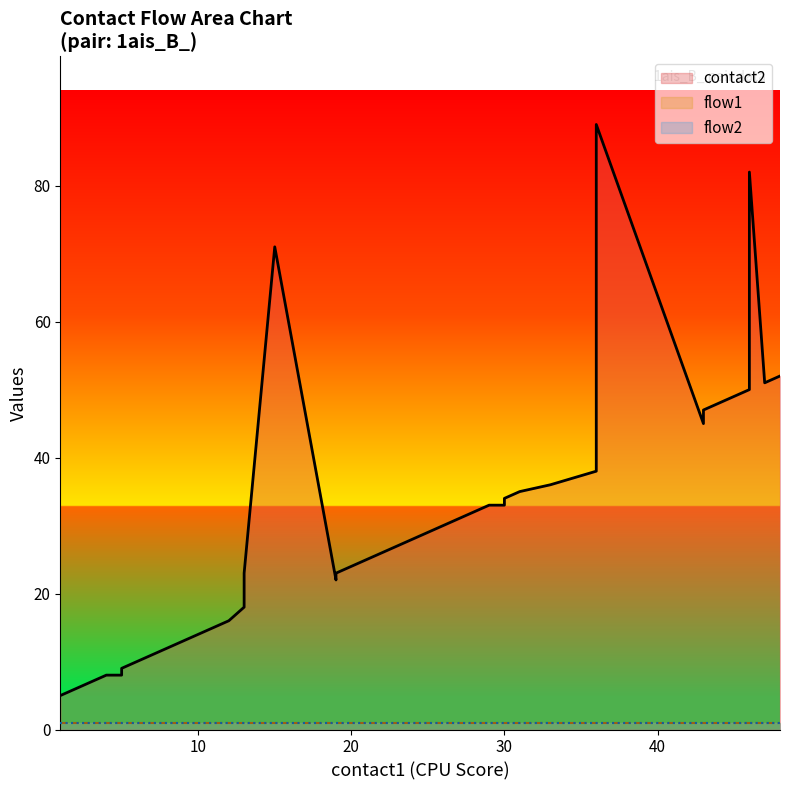

At how many categories does at least one series exceed 8?

35